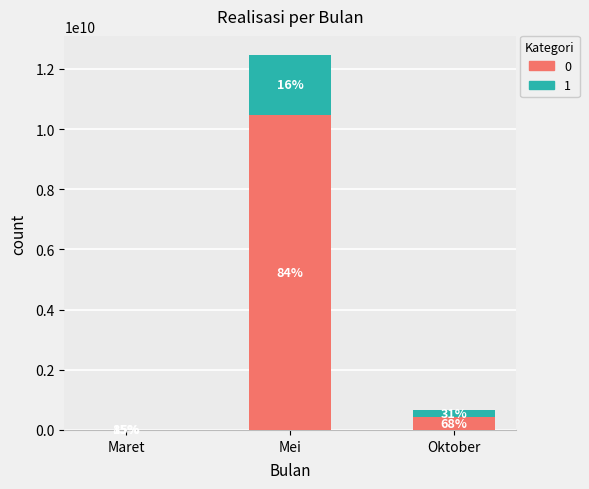

What is the total value across all series at Oktober?

651945107.0